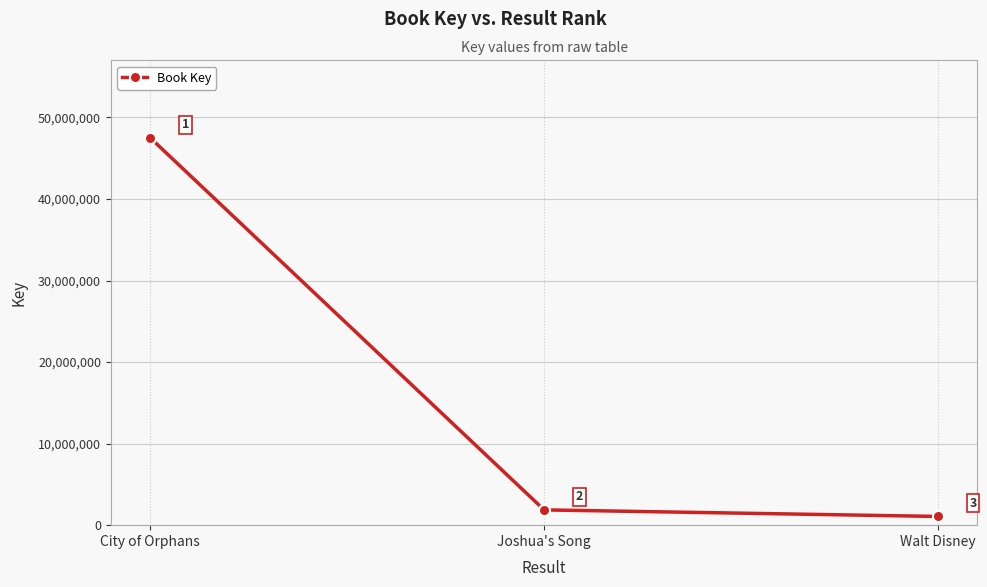

What is the value of the 3rd point from the left?

1070183